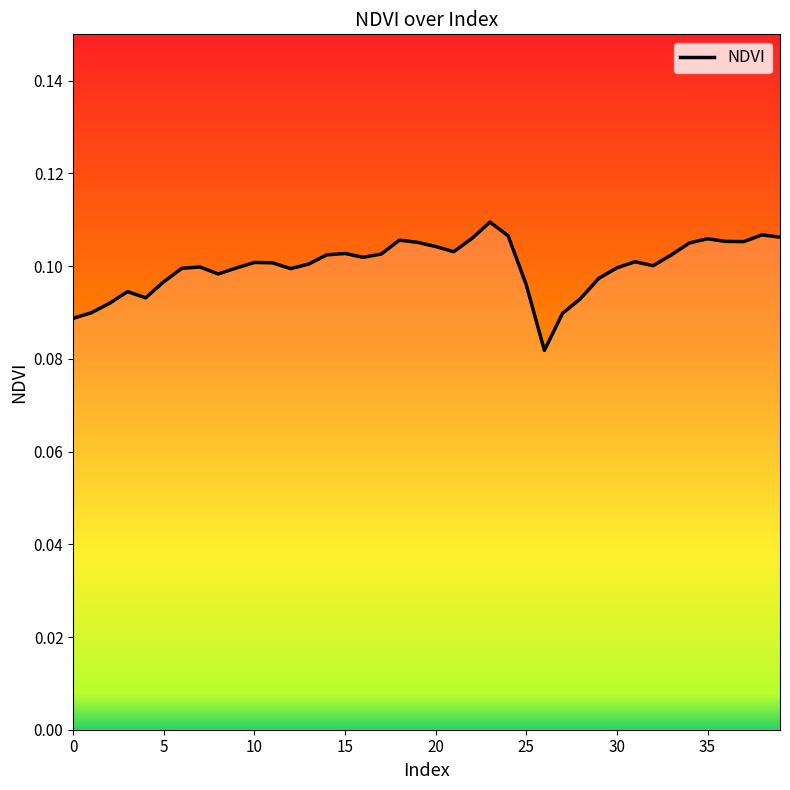

How many lines are shown in the chart?

1